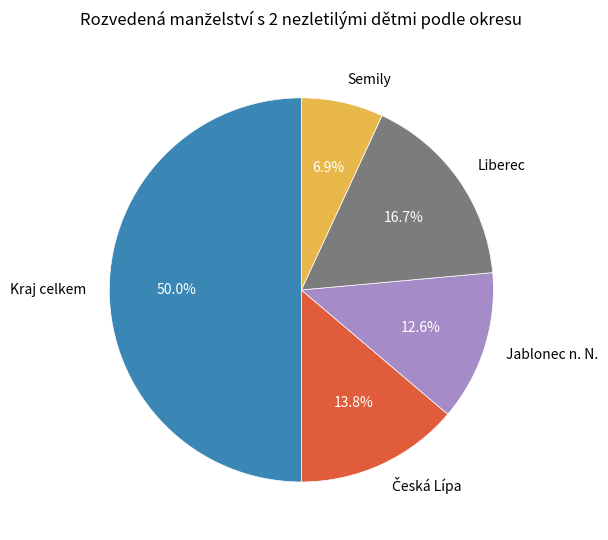

To the nearest percent, what percentage of the pie is Semily?

7%